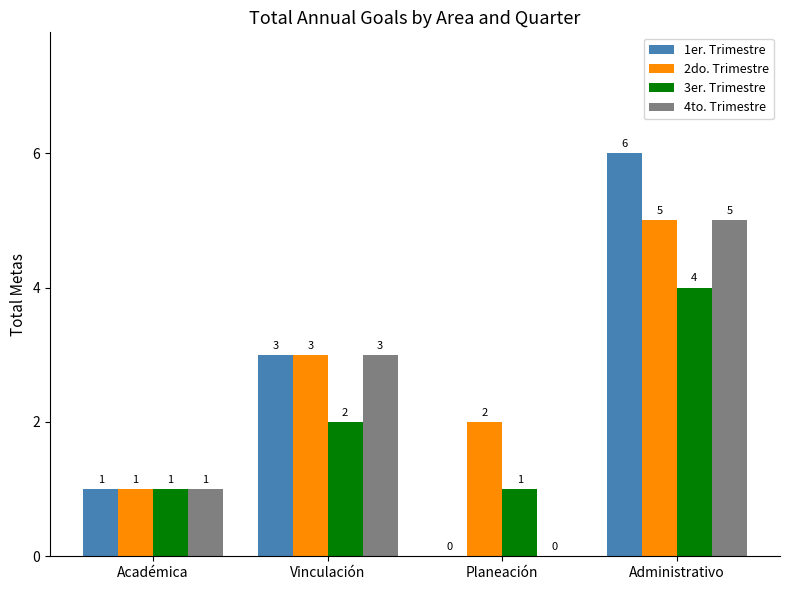

Count the 4to. Trimestre values in the range 1 to 5.

3